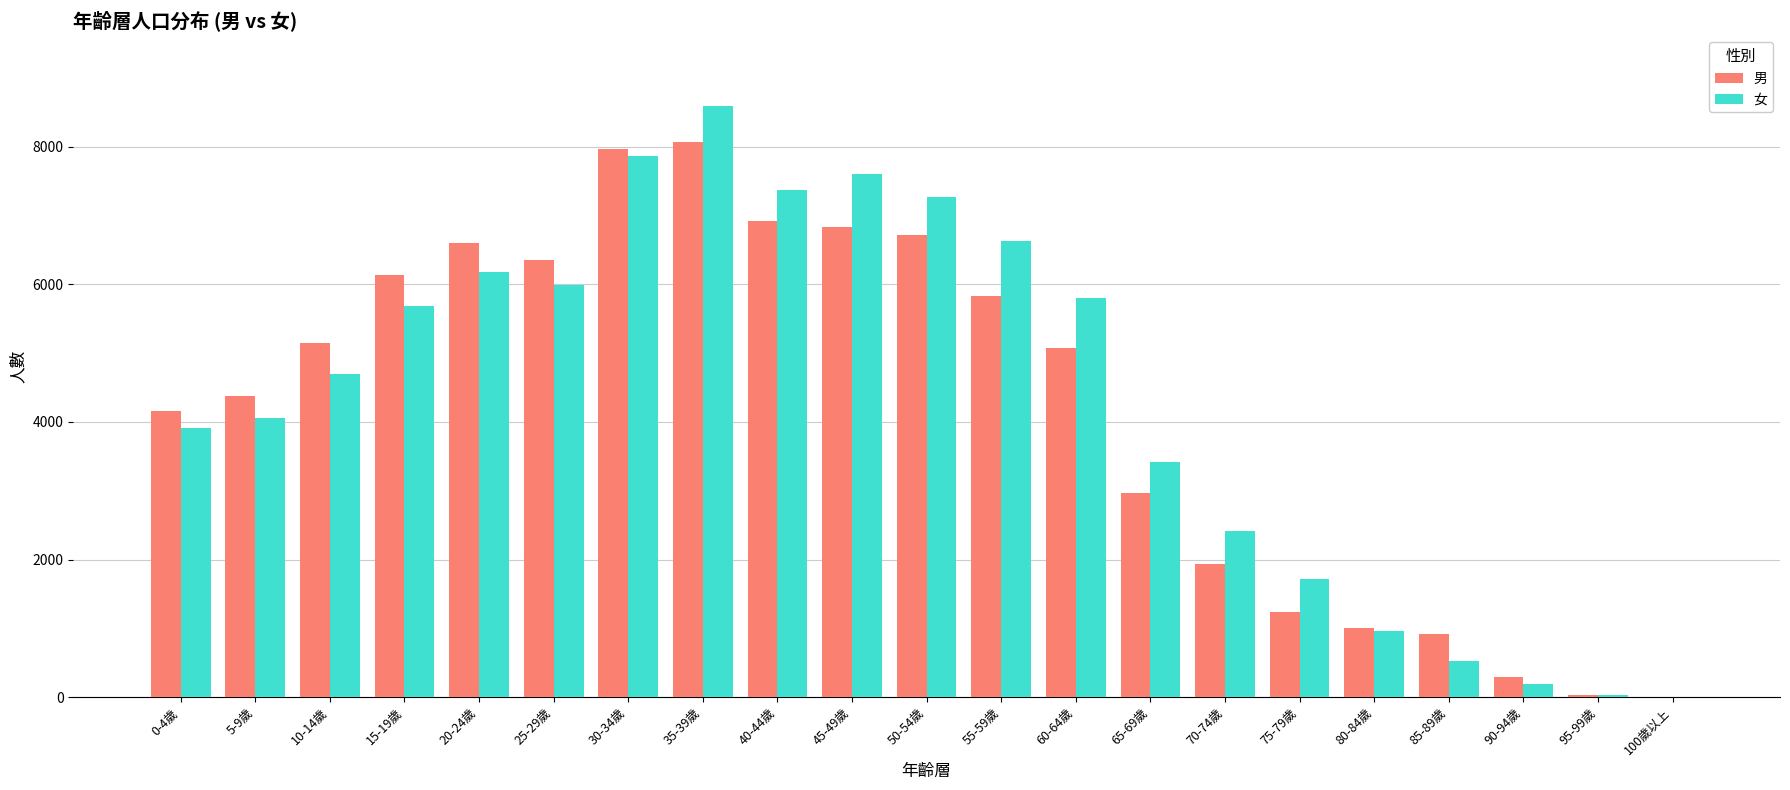

What is the total value across all series at 15-19歲?

11830